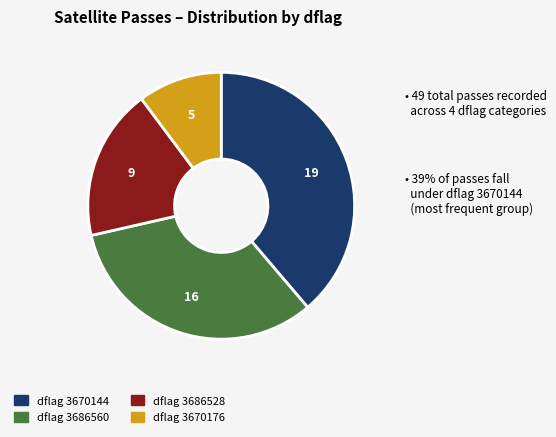

Is there a majority slice in this chart?

No